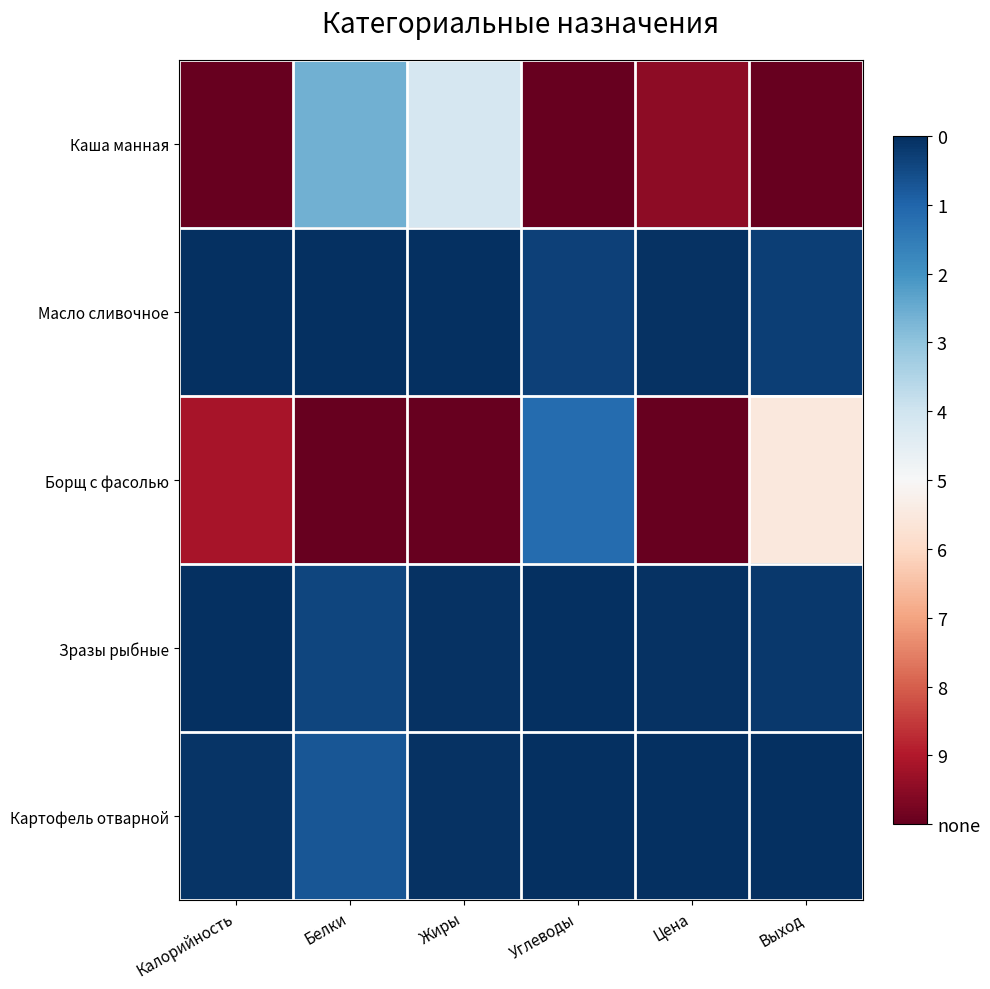

Which label corresponds to the smallest value in the chart?

Калорийность